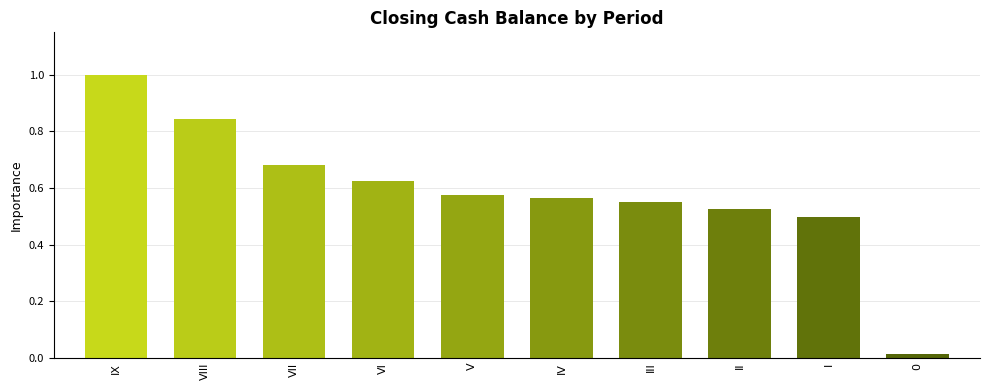

Are the bars grouped side by side (vs. stacked)?

No